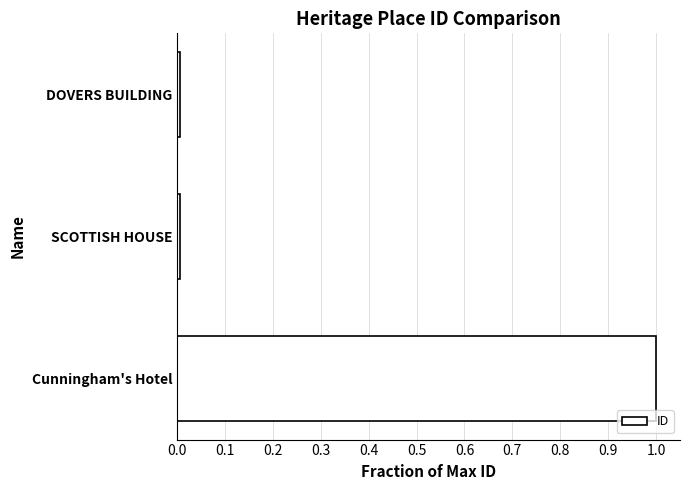

What is the label of the 2nd bar from the top?

SCOTTISH HOUSE